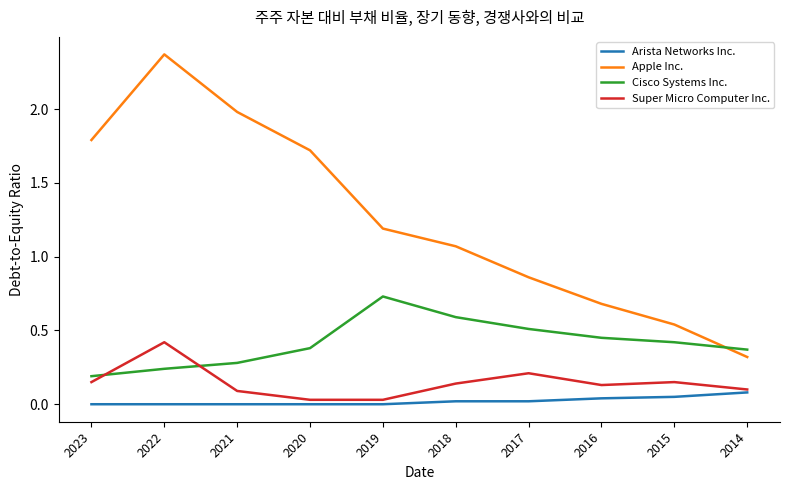

What is the total value across all series at 2018?

1.8